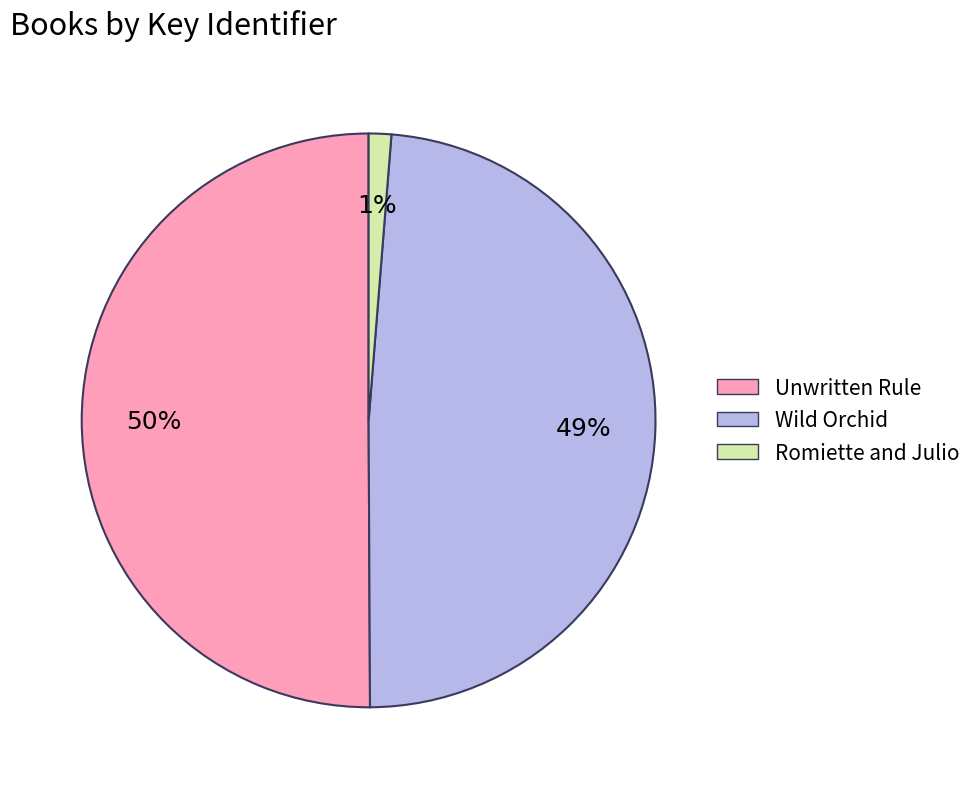

Which category accounts for the majority?

Unwritten Rule